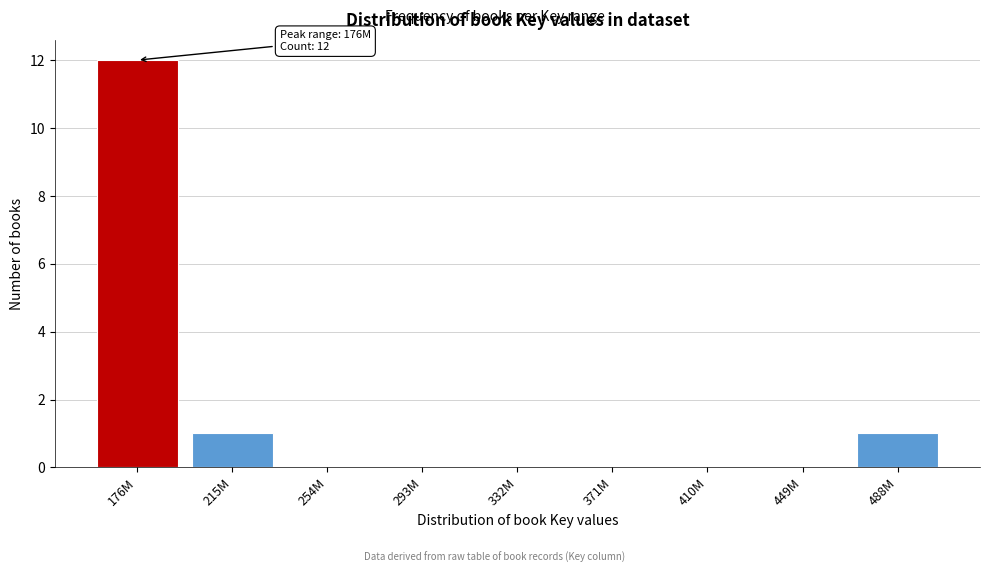

At which category does the chart reach its peak across all series?

176M